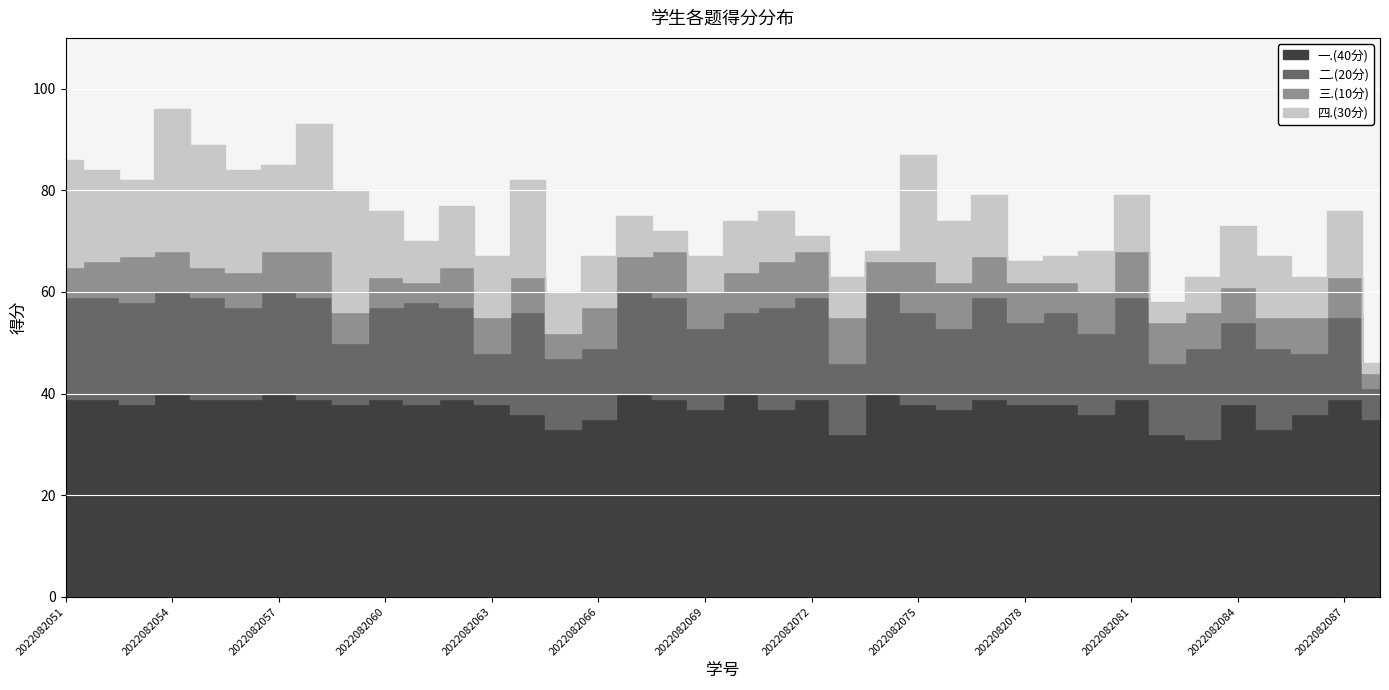

How many data points in 一.(40分) are less than 38?

13